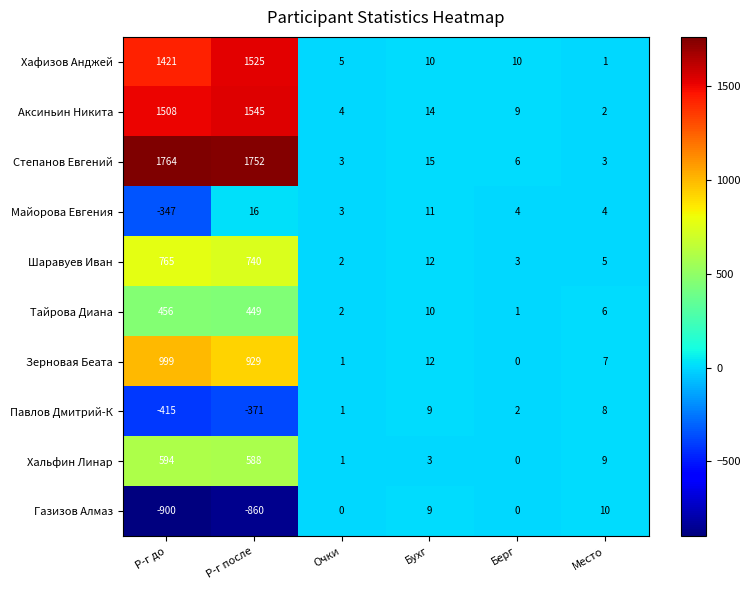

Is it true that Аксиньин Никита equals 1 at Место?

False